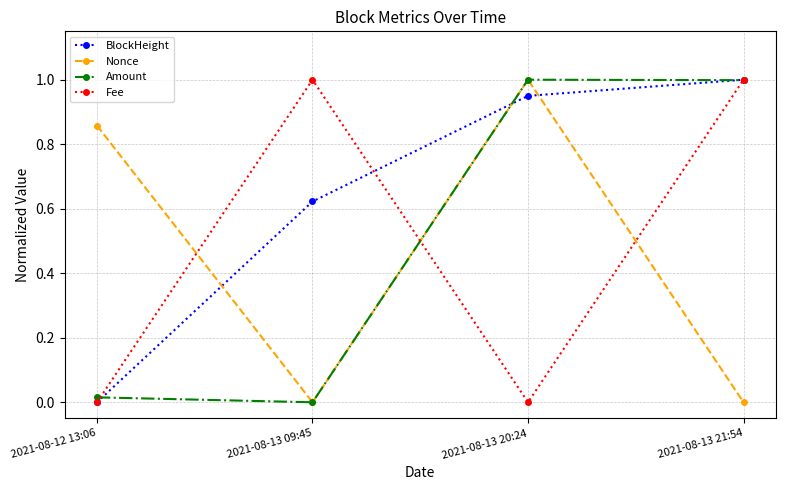

What is the maximum value for Nonce?

1.0